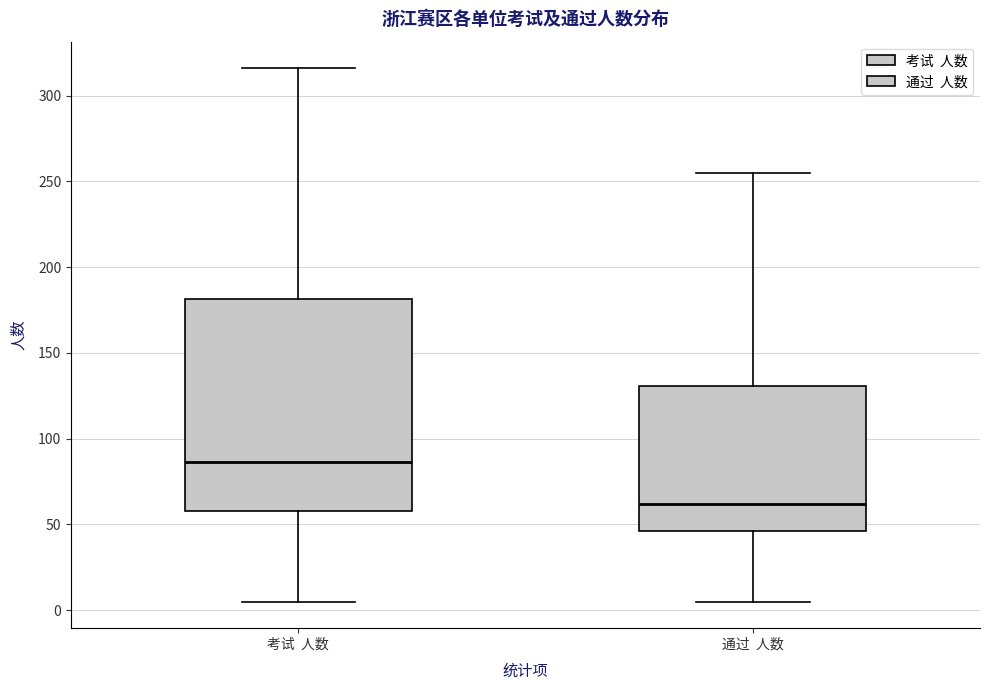

Comparing the boxes themselves (not the whiskers), which one is the tallest?

考试 人数